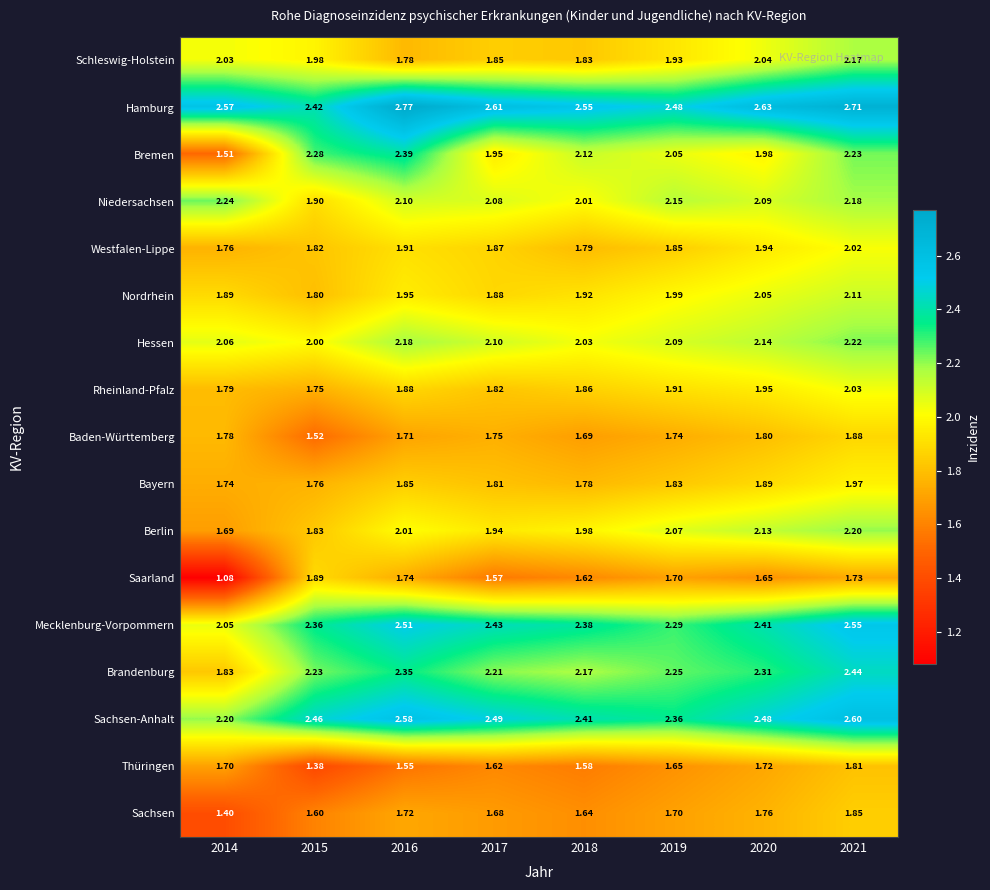

Which series has the largest range (max minus min)?

Bremen